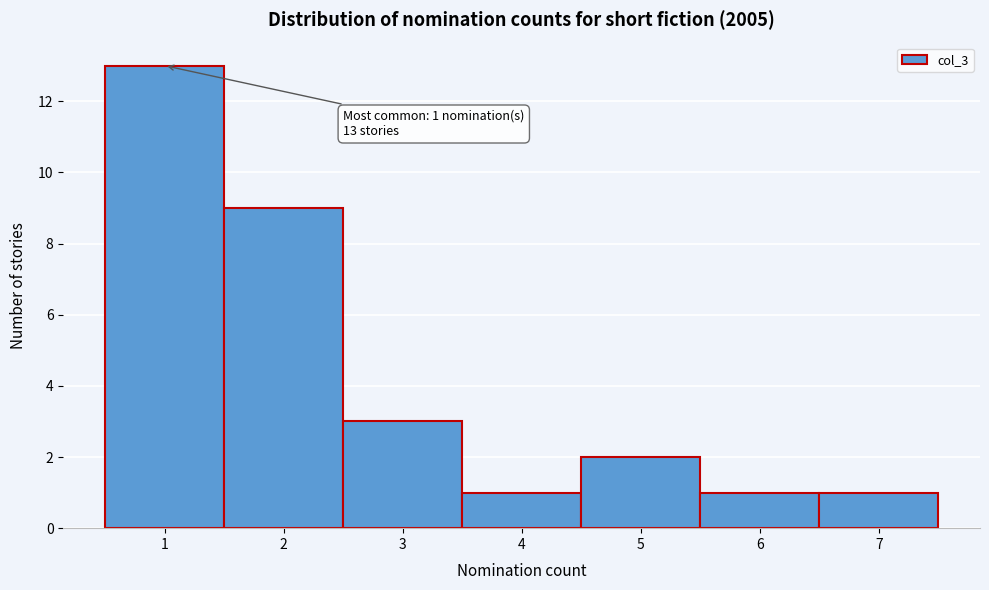

Which range on the x-axis has the tallest bar?

0.5 to 1.5